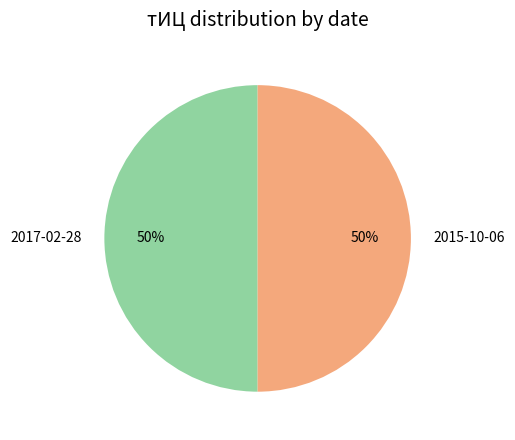

What percentage is the 2015-10-06 slice, to the nearest percent?

50%